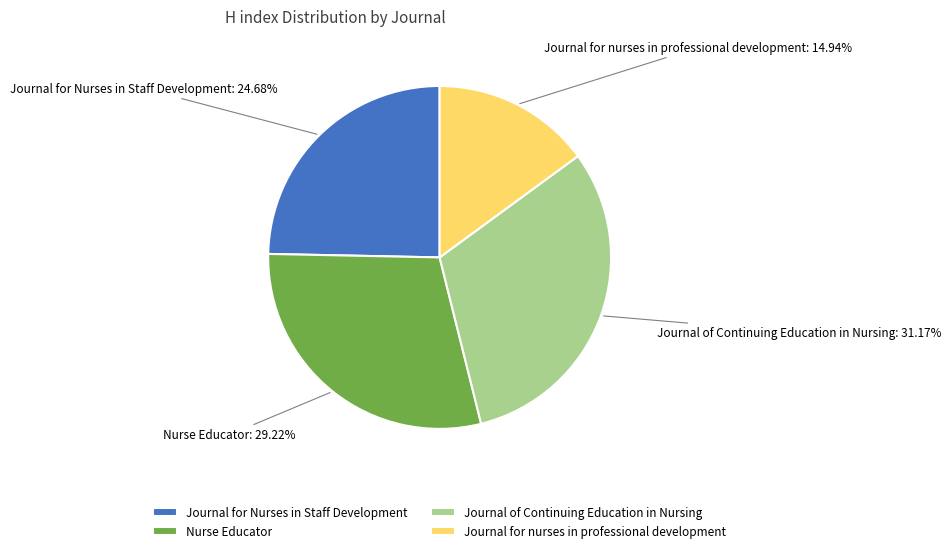

Is there a majority slice in this chart?

No